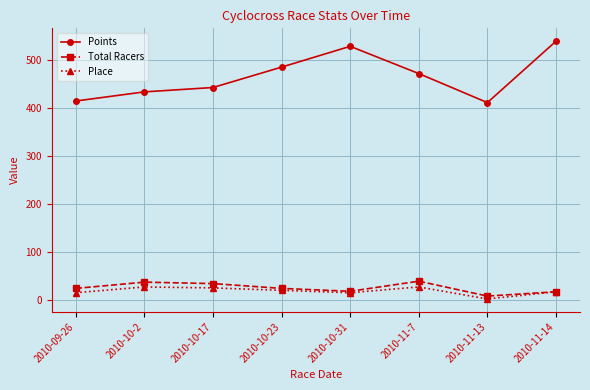

At which label does Total Racers reach its minimum?

2010-11-13